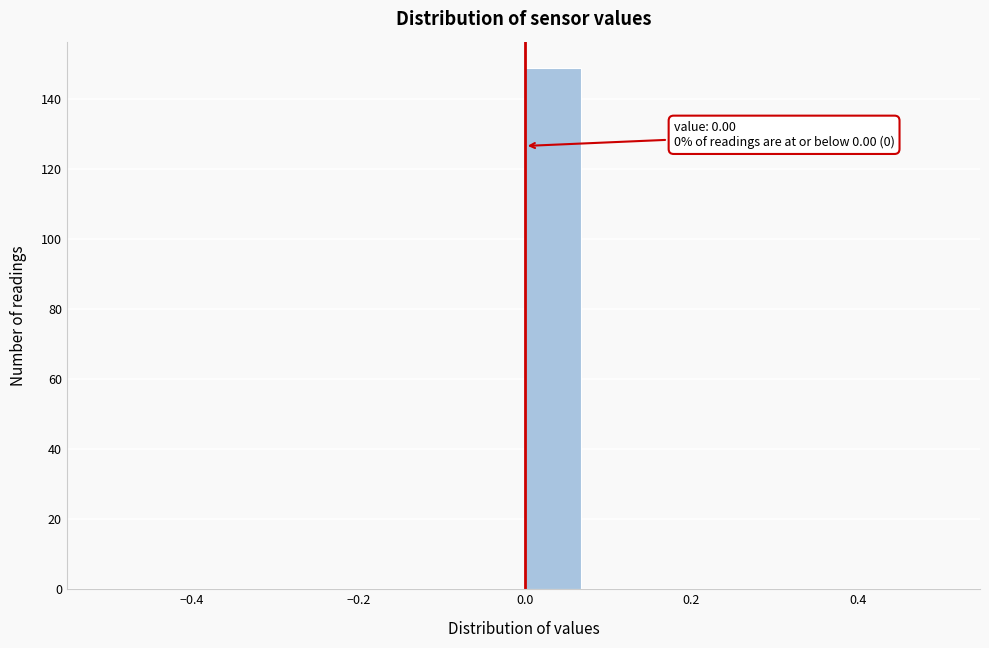

Read against the x-axis, roughly where is the centre of the tallest bar?

0.04